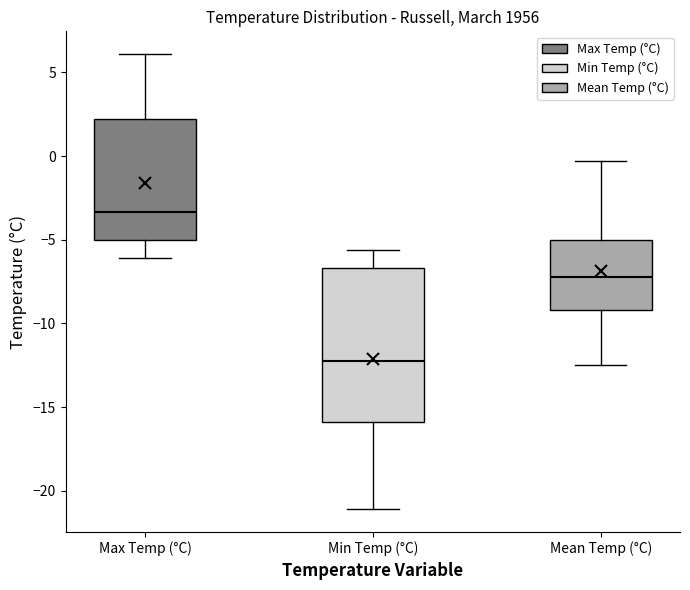

Reading left to right, read every box against the y-axis: the position of its median line, the range the box covers, and the ends of its whiskers. The values are not printed on the chart, so give them approximately, as read against the axis.

Max Temp (°C): median -3.5, box -5.0 to 2.5, whiskers -6.0 to 6.0
Min Temp (°C): median -12.0, box -16.0 to -6.5, whiskers -21.0 to -5.5
Mean Temp (°C): median -7.0, box -9.0 to -5.0, whiskers -12.5 to -0.5